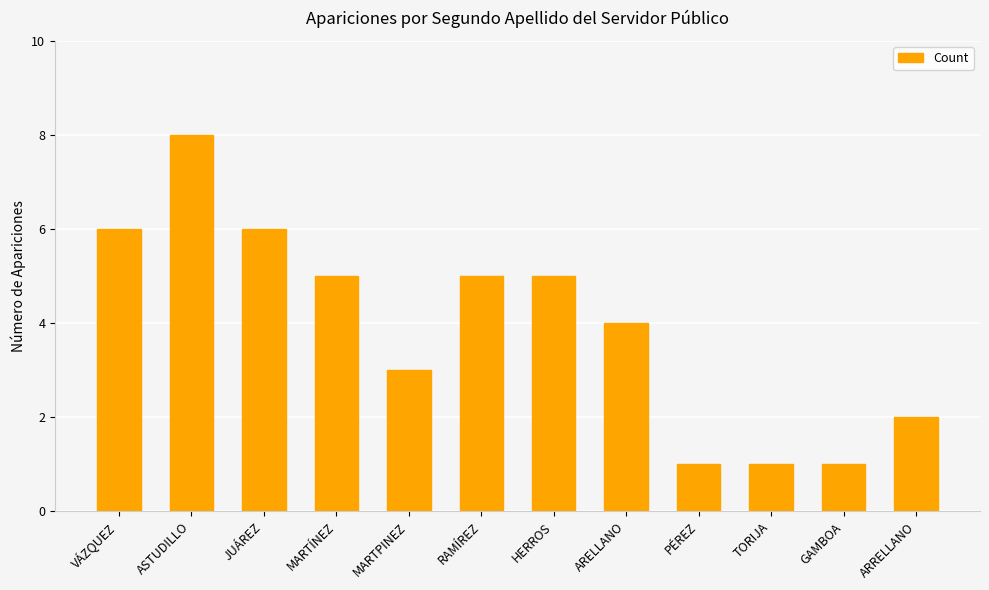

What is the maximum value shown in the chart?

8